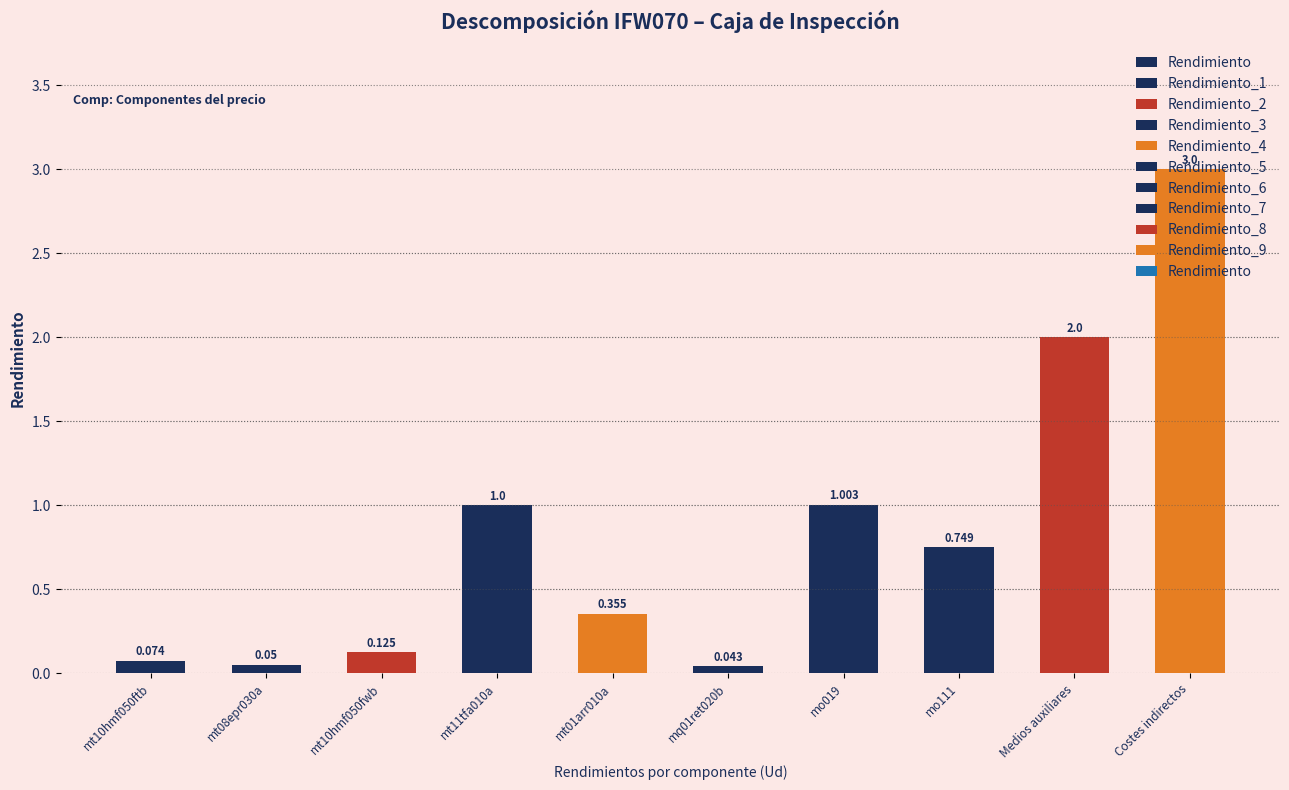

What is the difference between the second highest and second lowest values?

1.9